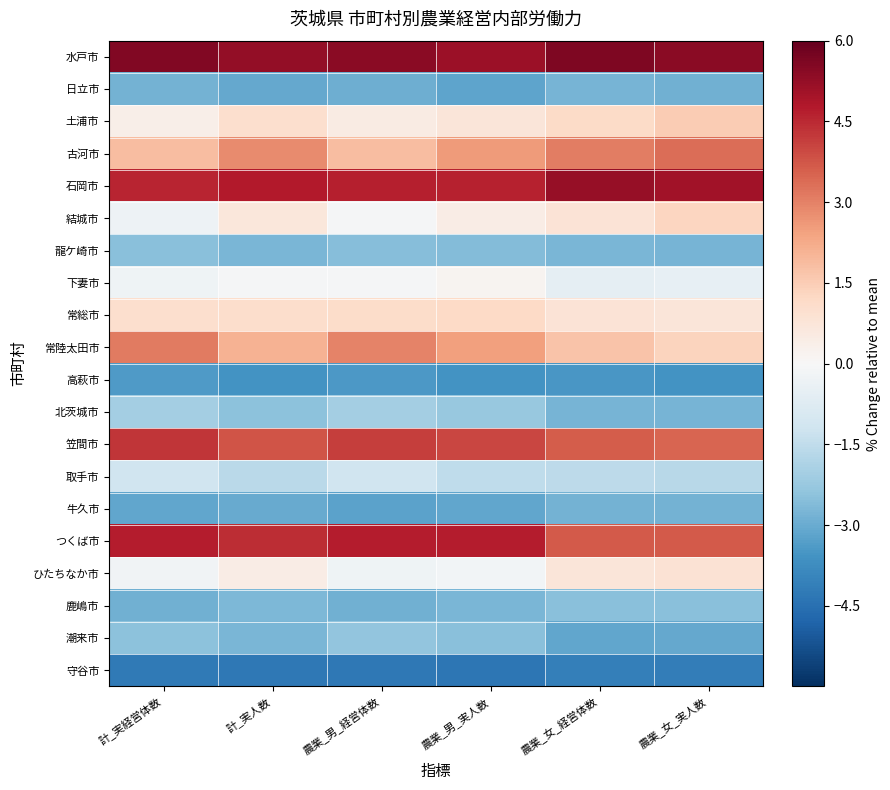

Which category has the lowest value across all series?

農業_男_実人数